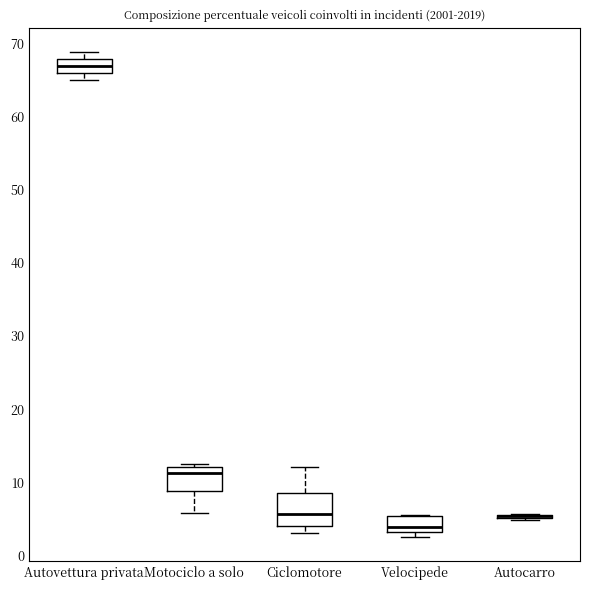

Reading left to right, read every box against the y-axis: the position of its median line, the range the box covers, and the ends of its whiskers. The values are not printed on the chart, so give them approximately, as read against the axis.

Autovettura privata: median 67, box 66 to 68, whiskers 65 to 69
Motociclo a solo: median 11, box 9 to 12, whiskers 6 to 12 (just above the box's upper edge)
Ciclomotore: median 6, box 4 to 9, whiskers 3 to 12
Velocipede: median 4, box 3 to 5, whiskers 3 (just below the box's lower edge) to 6
Autocarro: box collapsed to a line at 5, whiskers 5 to 6